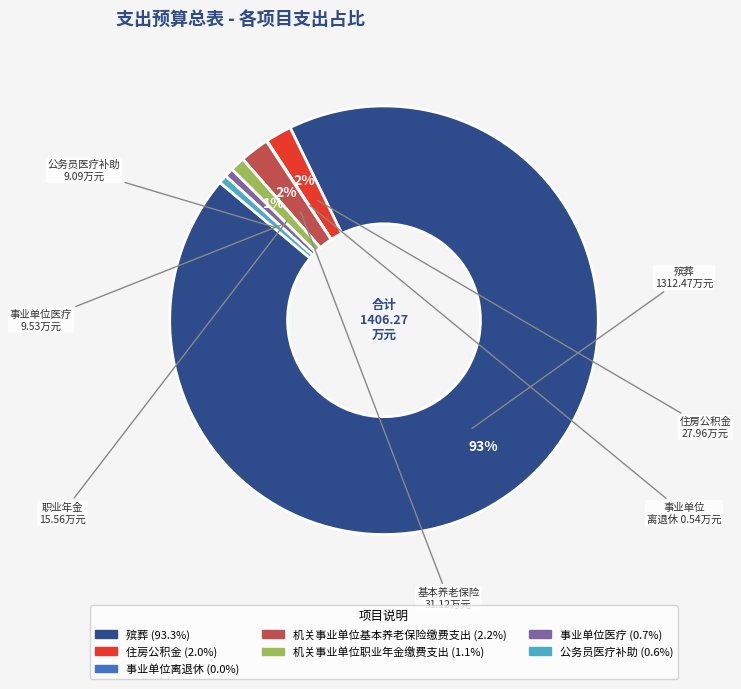

To the nearest percent, what is the difference between the largest and smallest slice percentages?

93%